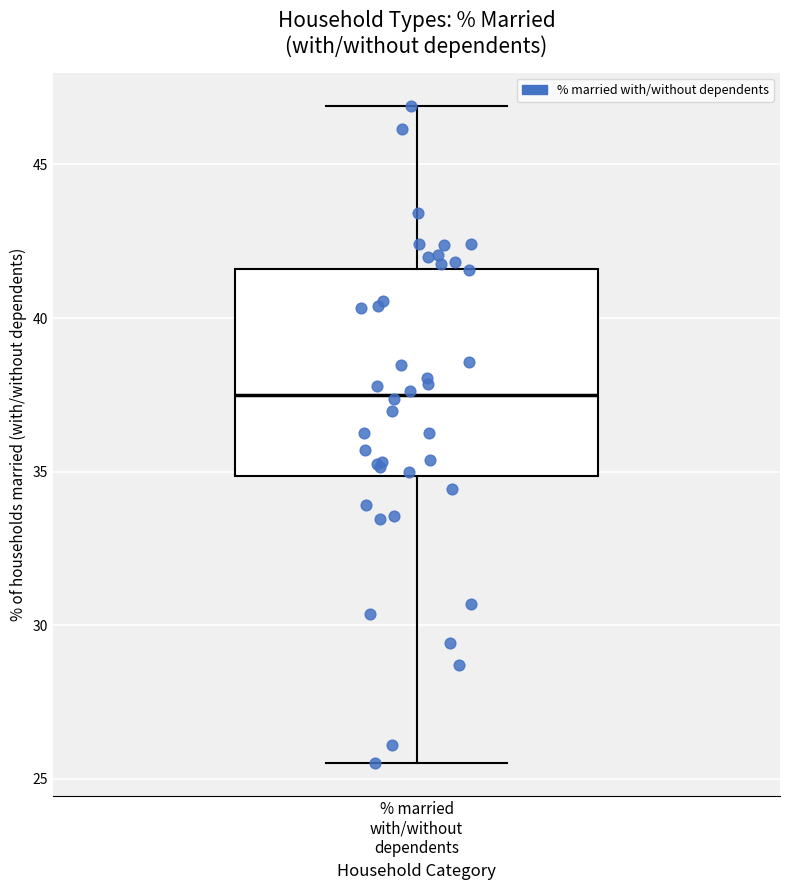

Read this box plot against the y-axis: the position of the median line, the range covered by the box, and the ends of both whiskers. The values are not printed on the chart, so give them approximately, as read against the axis.

median 37.5, box 35.0 to 41.5, whiskers 25.5 to 47.0